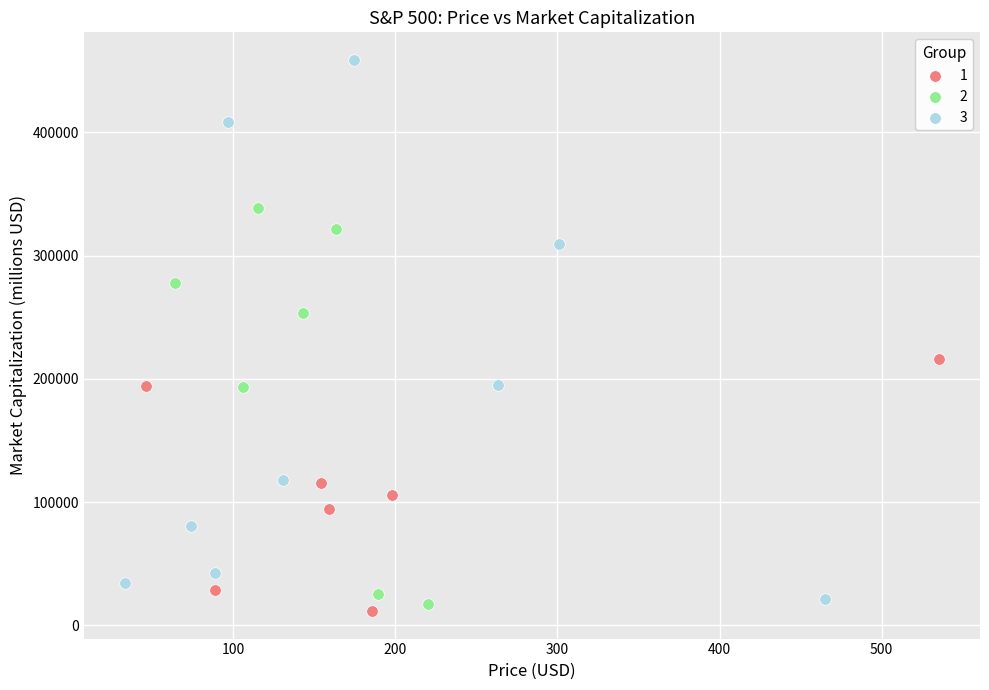

What are all the series names shown in the legend?

1, 2, 3